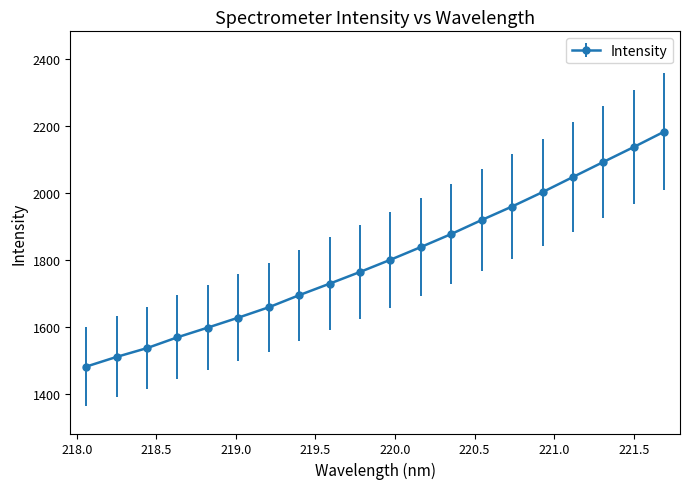

What is the maximum value shown in the chart?

2183.5